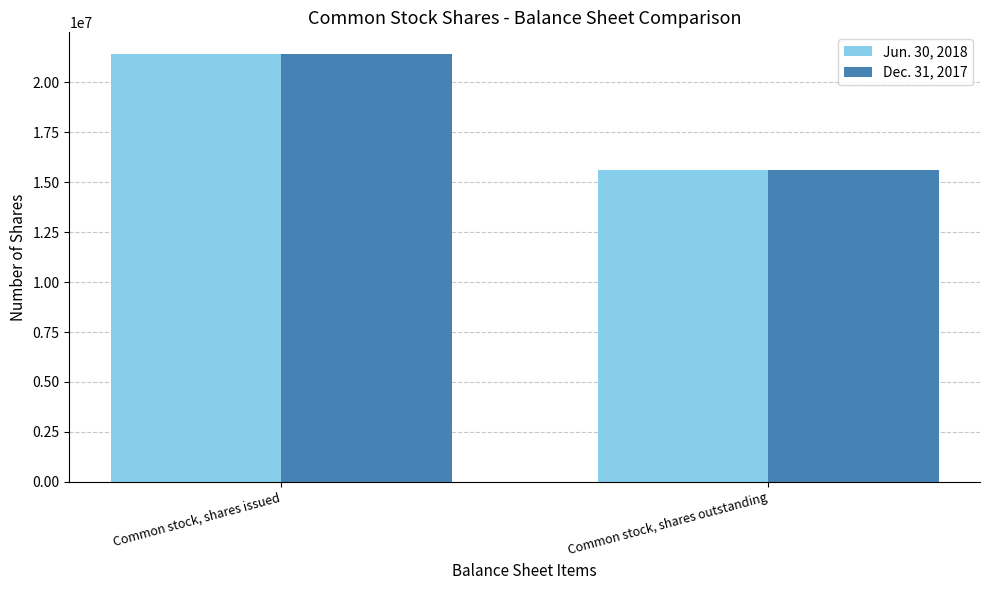

Read the Dec. 31, 2017 value at Common stock, shares issued, to the nearest 10.

21417910